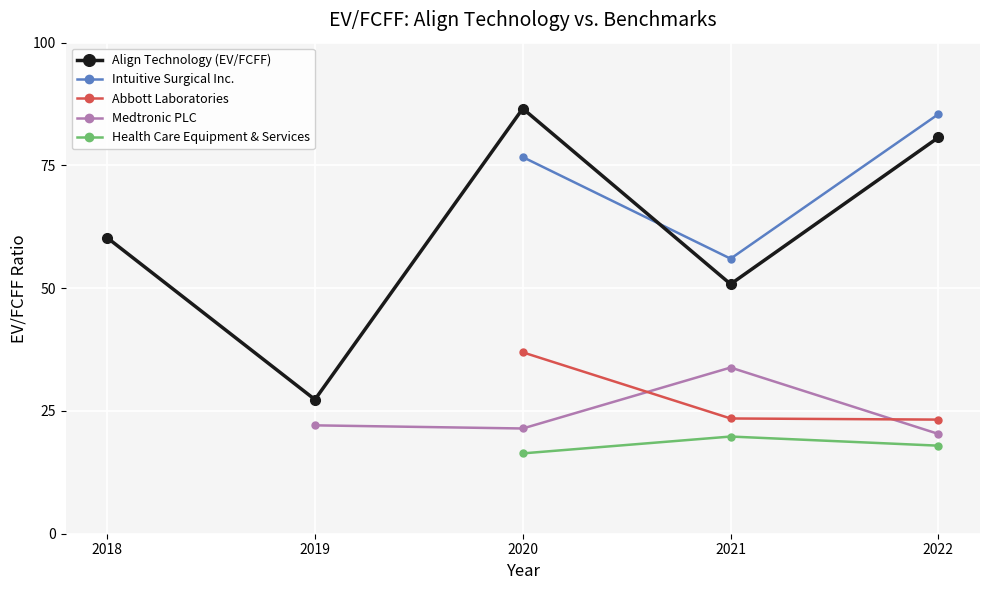

Which has a higher value, 2022 or 2020?

2020